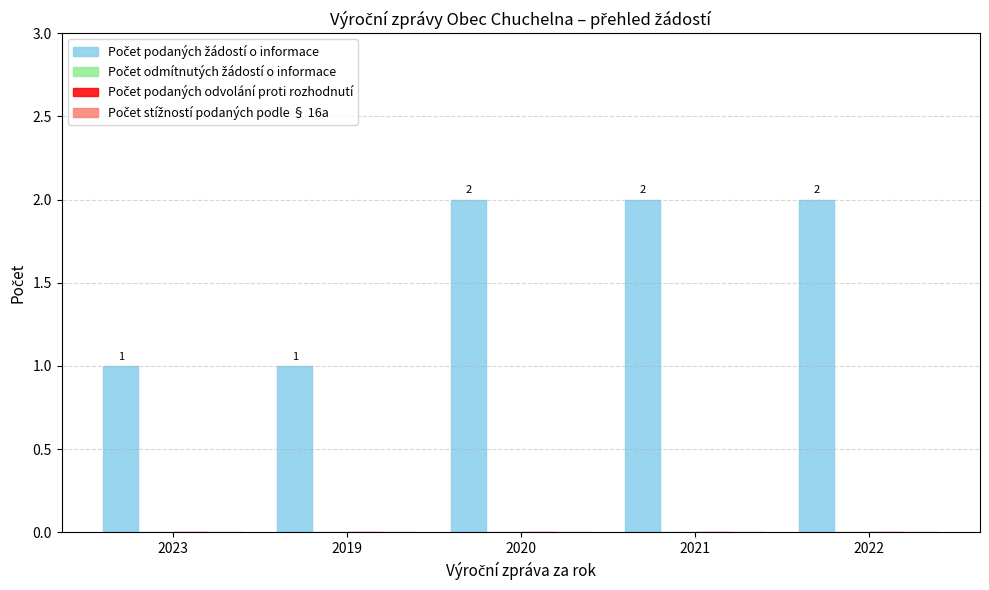

What is the value of the 1st bar from the left?

1